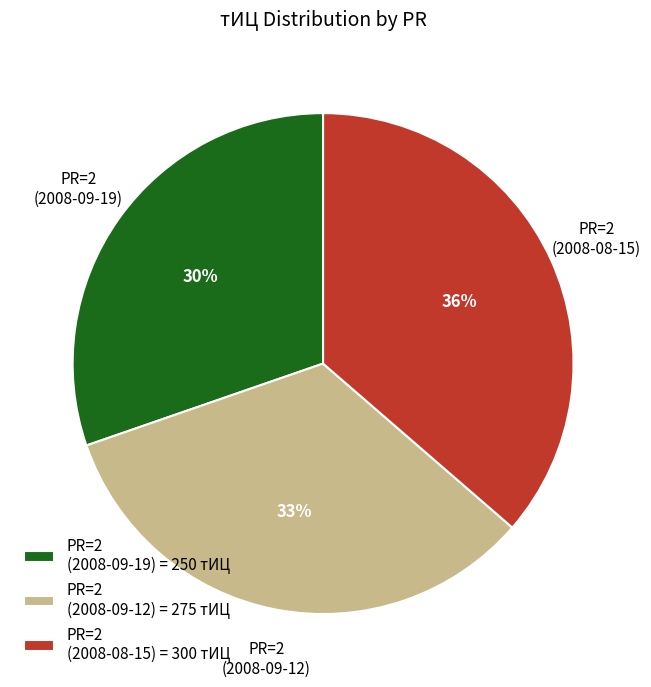

To the nearest percent, what is the average slice percentage?

33%